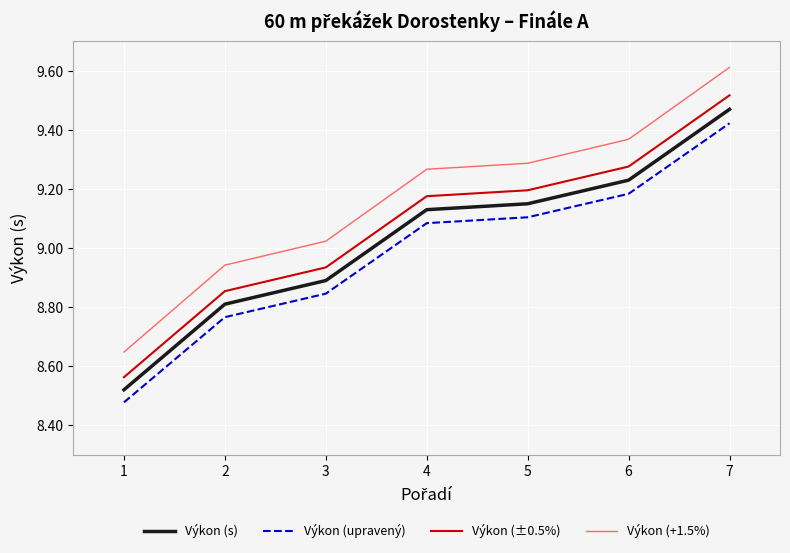

True or false: Výkon (+1.5%) has more than 1 points higher than both neighbors.

False